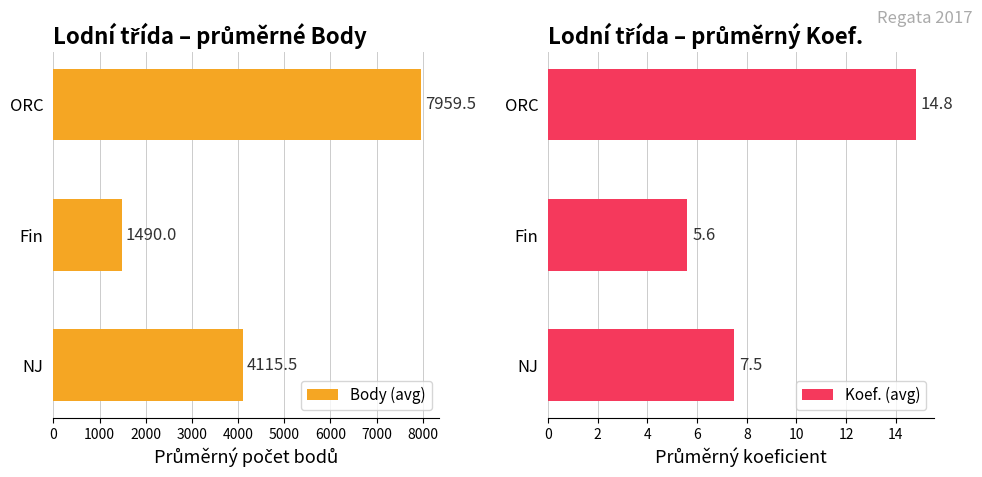

Does the chart contain any negative values?

No